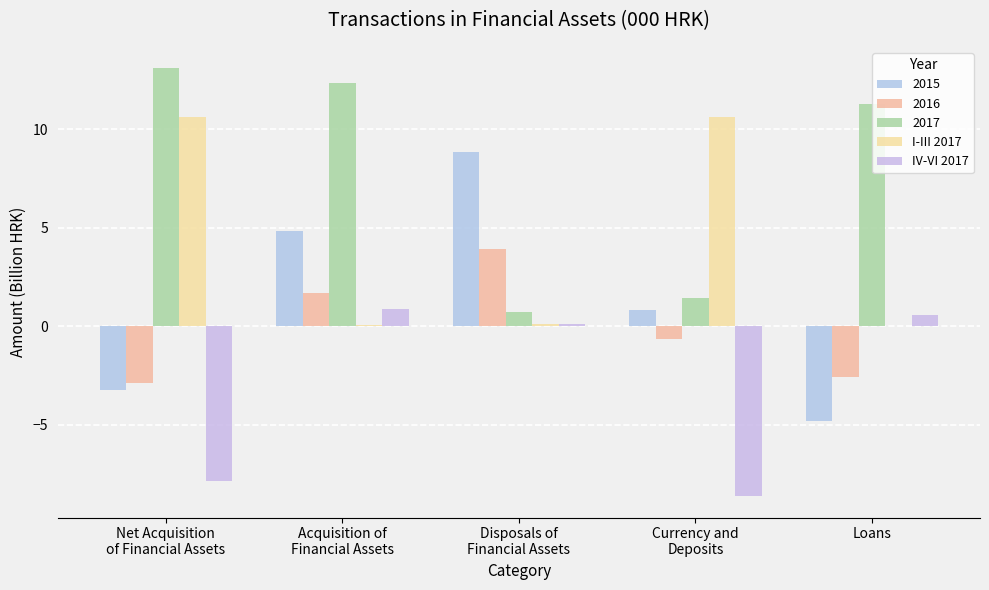

What is the total value across all series at Currency and
Deposits?

3.6